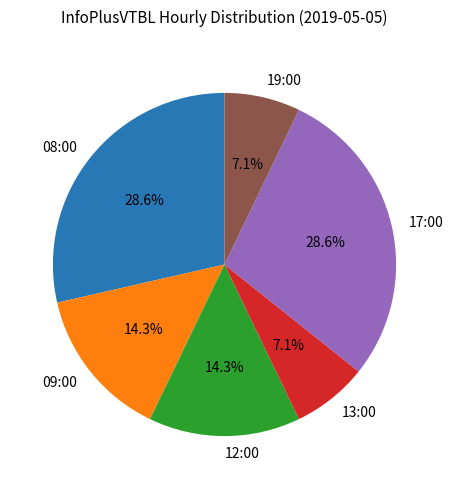

Is it true that 08:00 is 43% of the pie?

False